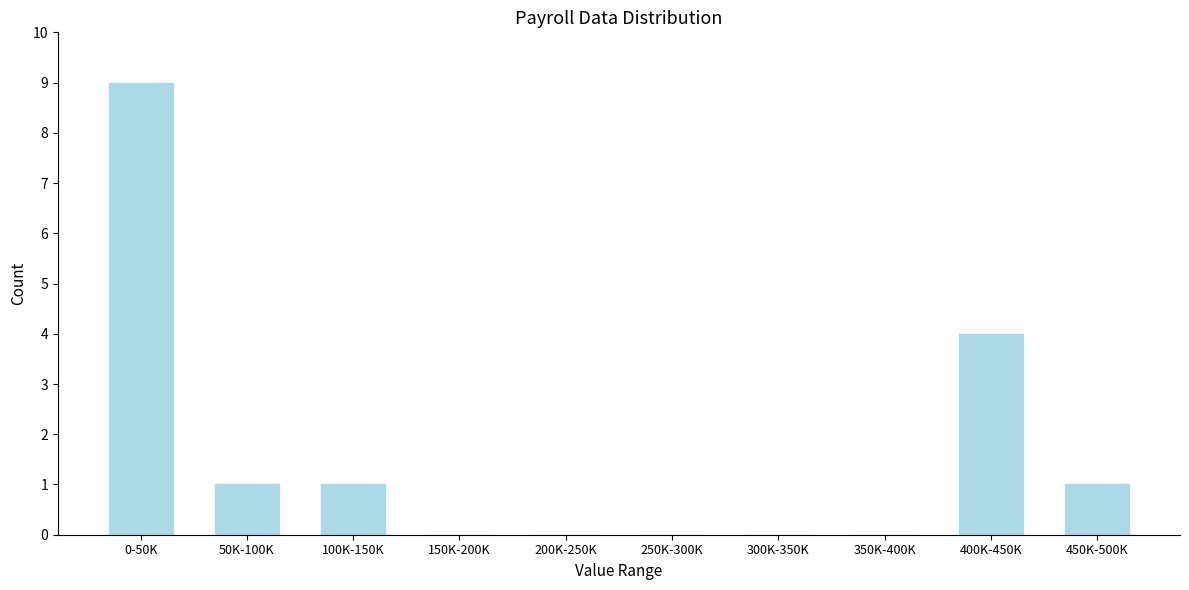

Reading left to right, extract all data points from this chart.

0-50K=9	50K-100K=1	100K-150K=1	150K-200K=0	200K-250K=0	250K-300K=0	300K-350K=0	350K-400K=0	400K-450K=4	450K-500K=1